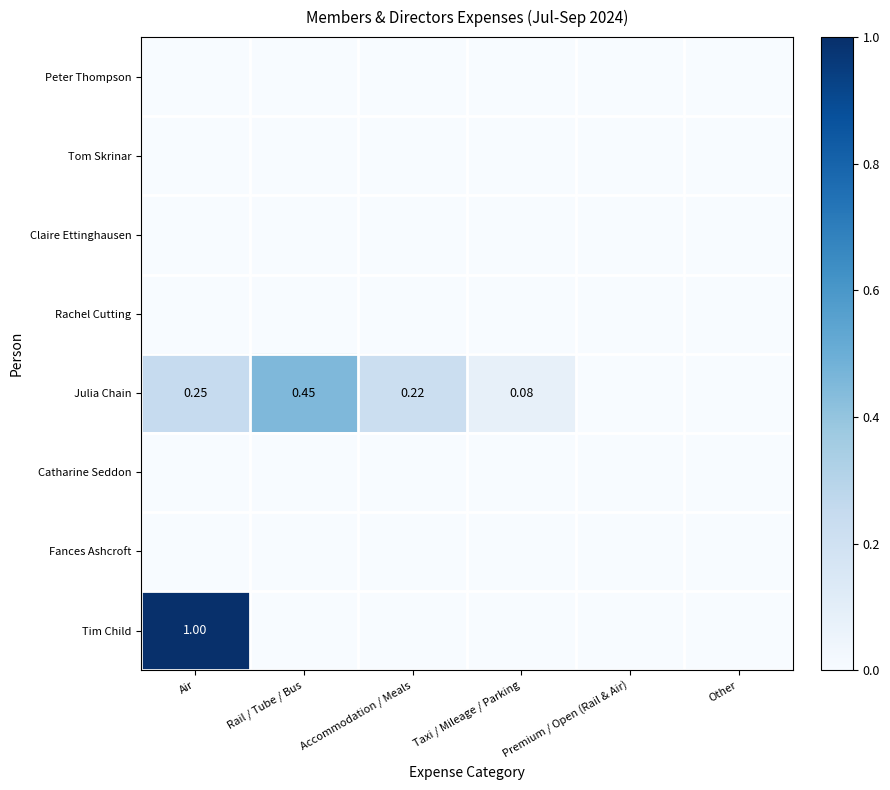

Which series changed the most between Air and Other?

Tim Child